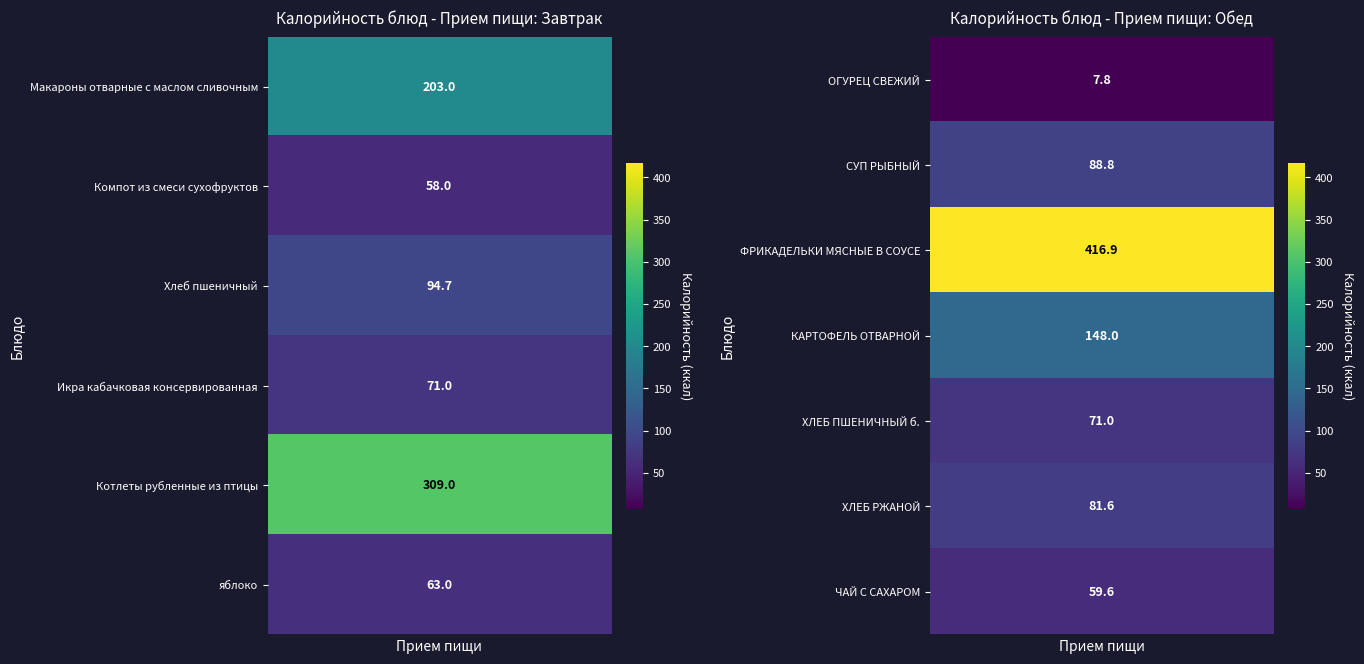

True or false: Завтрак has a value of 316.9 at Макароны отварные с маслом сливочным.

False